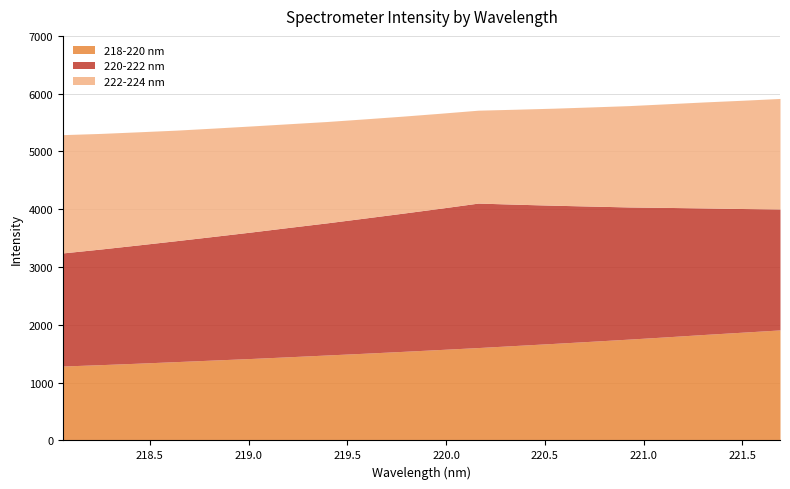

At which category is the sum across all series the highest?

221.6902